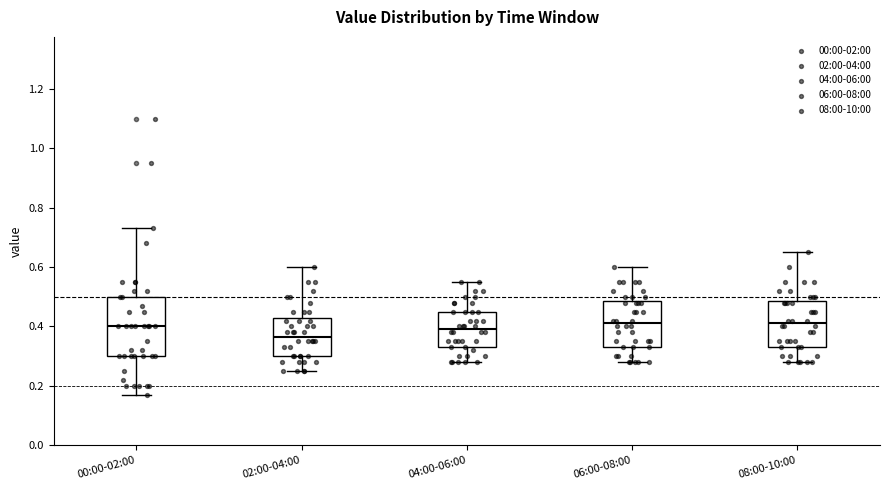

Reading left to right, read every box against the y-axis: the position of its median line, the range the box covers, and the ends of its whiskers. The values are not printed on the chart, so give them approximately, as read against the axis.

00:00-02:00: median 0.40, box 0.30 to 0.50, whiskers 0.18 to 0.74
02:00-04:00: median 0.36, box 0.30 to 0.42, whiskers 0.26 to 0.60
04:00-06:00: median 0.40, box 0.34 to 0.46, whiskers 0.28 to 0.56
06:00-08:00: median 0.42, box 0.34 to 0.48, whiskers 0.28 to 0.60
08:00-10:00: median 0.42, box 0.34 to 0.48, whiskers 0.28 to 0.66